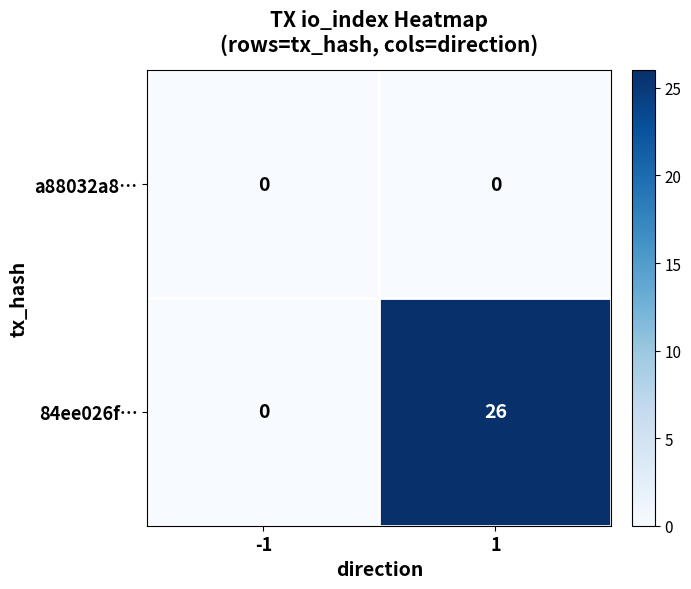

Which series changed the most between -1 and 1?

84ee026f…